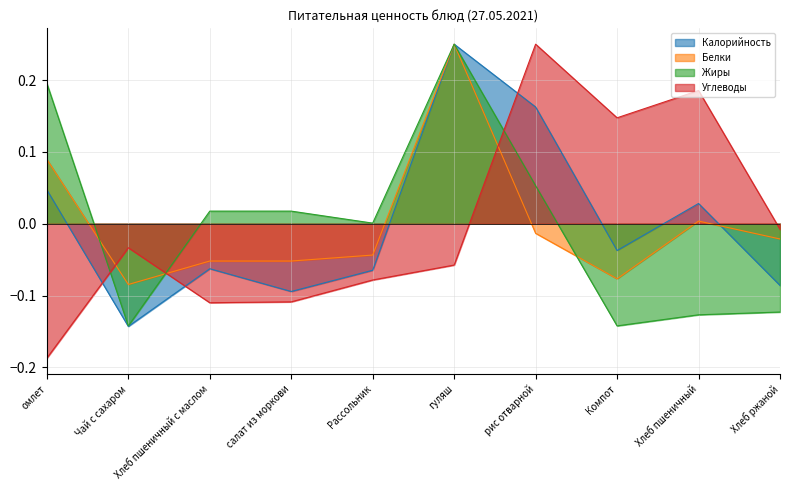

At which category does Калорийность reach its first local peak?

Хлеб пшеничный с маслом